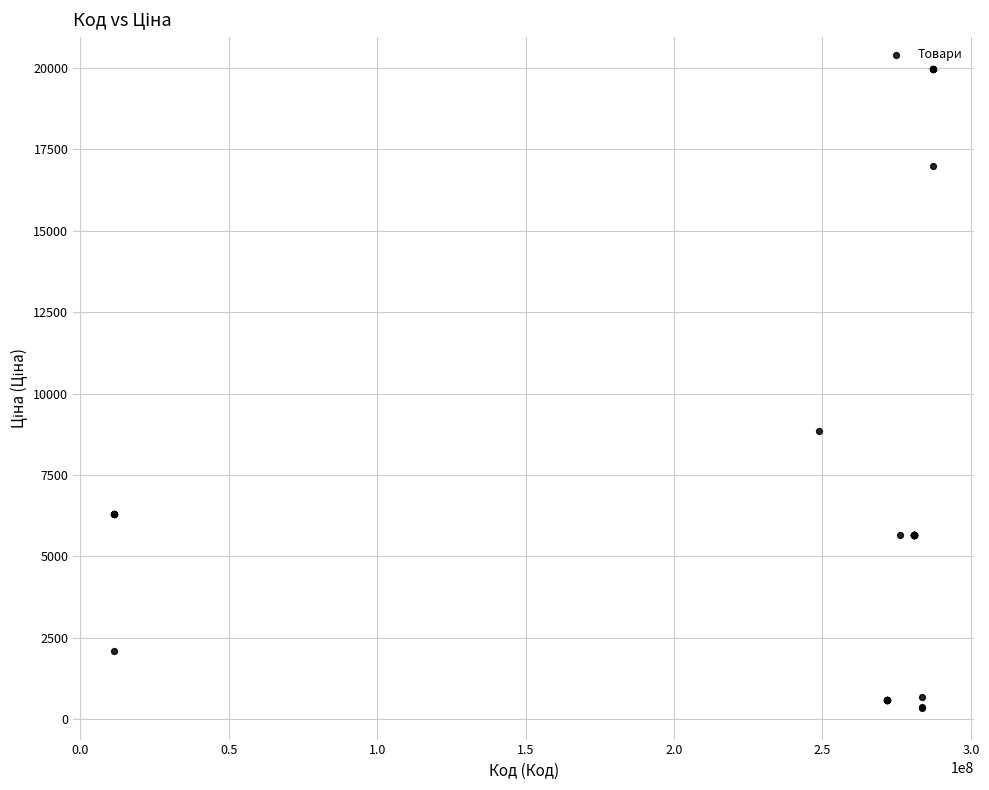

What Y value in the scatter plot is closest to 10162?

8856.7